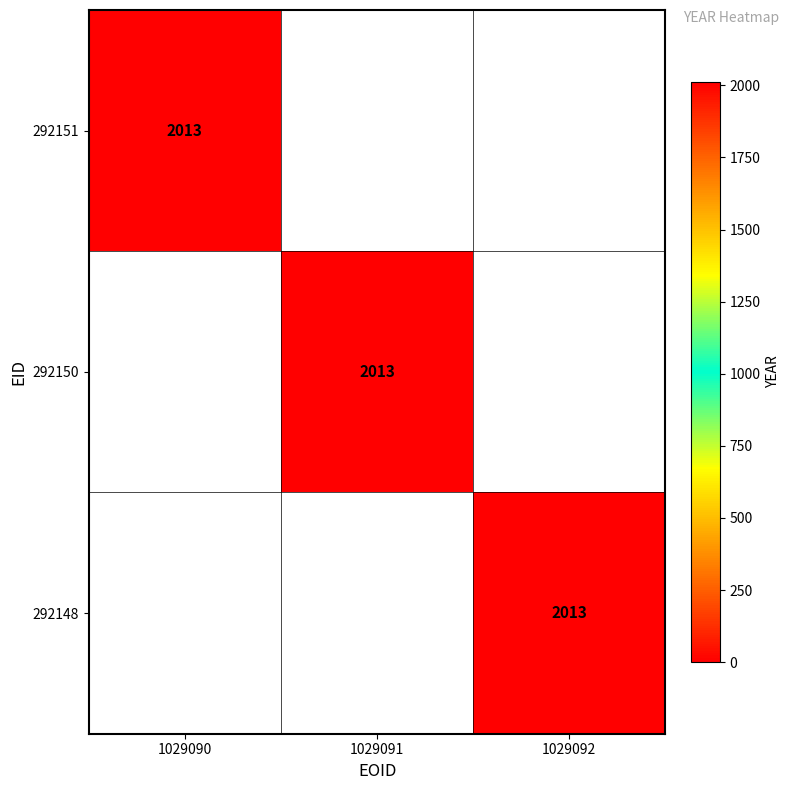

Is it true that 292151 equals 3360 at 1029090?

False